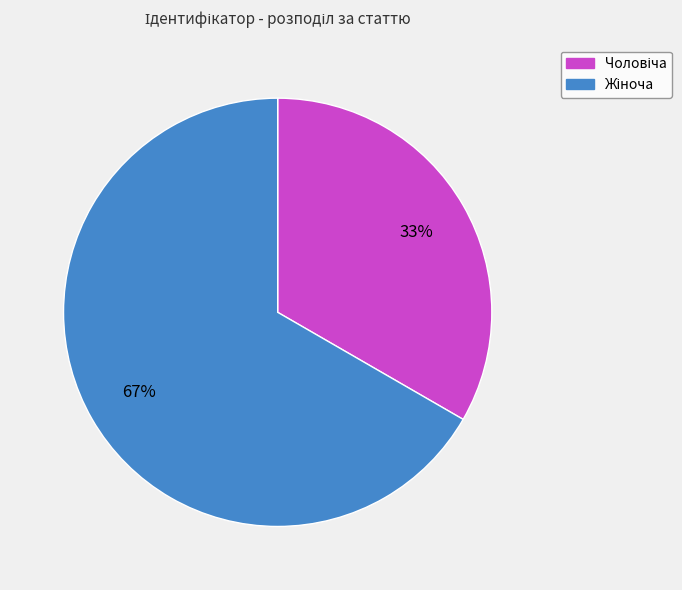

To the nearest percent, what is the average slice percentage?

50%